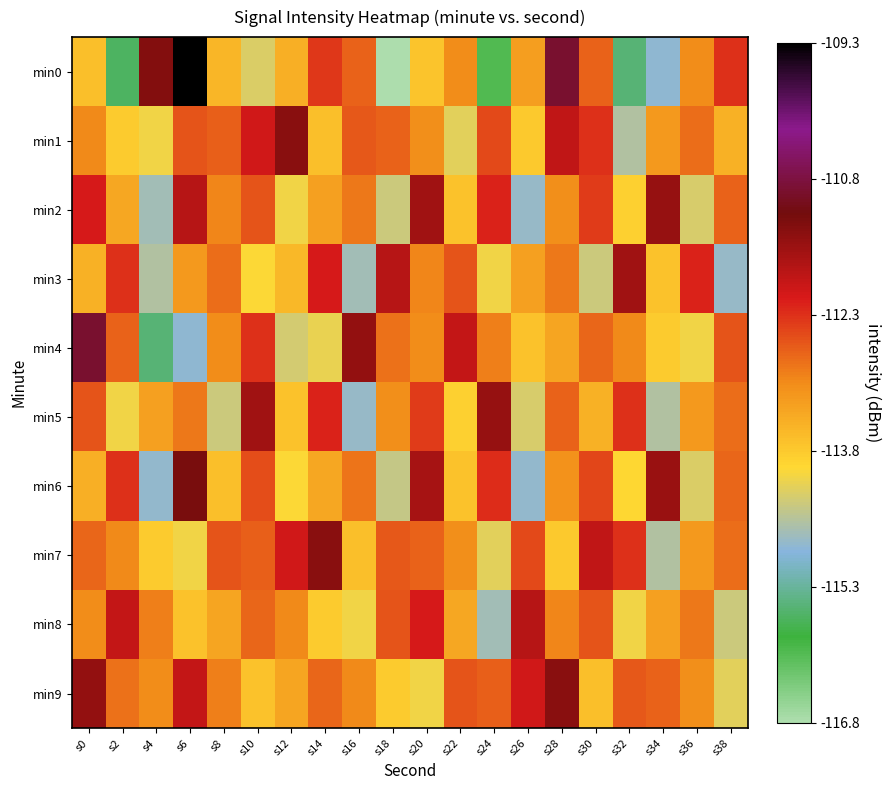

Reading left to right, what are all the values shown in this chart?

min0: s0=-113.7	s2=-115.6	s4=-111.3	s6=-109.3	s8=-113.6	s10=-114.3	s12=-113.5	s14=-112.4	s16=-112.7	s18=-116.8	s20=-113.7	s22=-113.1	s24=-116.0	s26=-113.3	s28=-110.9	s30=-112.7	s32=-115.5	s34=-114.9	s36=-113.1	s38=-112.3
min1: s0=-113.0	s2=-113.8	s4=-114.1	s6=-112.6	s8=-112.7	s10=-112.0	s12=-111.4	s14=-113.7	s16=-112.6	s18=-112.7	s20=-113.1	s22=-114.2	s24=-112.5	s26=-113.8	s28=-111.9	s30=-112.3	s32=-114.6	s34=-113.2	s36=-112.8	s38=-113.5
min2: s0=-112.1	s2=-113.4	s4=-114.7	s6=-111.8	s8=-113.0	s10=-112.6	s12=-114.1	s14=-113.3	s16=-112.9	s18=-114.4	s20=-111.6	s22=-113.7	s24=-112.2	s26=-114.8	s28=-113.1	s30=-112.4	s32=-113.9	s34=-111.5	s36=-114.3	s38=-112.7
min3: s0=-113.5	s2=-112.3	s4=-114.6	s6=-113.2	s8=-112.8	s10=-114.0	s12=-113.6	s14=-112.1	s16=-114.7	s18=-111.8	s20=-113.0	s22=-112.6	s24=-114.1	s26=-113.3	s28=-112.9	s30=-114.4	s32=-111.6	s34=-113.7	s36=-112.2	s38=-114.8
min4: s0=-110.9	s2=-112.7	s4=-115.5	s6=-114.9	s8=-113.1	s10=-112.3	s12=-114.3	s14=-114.2	s16=-111.5	s18=-112.8	s20=-113.1	s22=-111.9	s24=-113.0	s26=-113.7	s28=-113.4	s30=-112.8	s32=-113.0	s34=-113.8	s36=-114.1	s38=-112.6
min5: s0=-112.6	s2=-114.1	s4=-113.3	s6=-112.9	s8=-114.4	s10=-111.6	s12=-113.7	s14=-112.2	s16=-114.8	s18=-113.1	s20=-112.4	s22=-113.9	s24=-111.5	s26=-114.3	s28=-112.7	s30=-113.5	s32=-112.3	s34=-114.6	s36=-113.2	s38=-112.8
min6: s0=-113.5	s2=-112.3	s4=-114.8	s6=-111.2	s8=-113.7	s10=-112.5	s12=-114.0	s14=-113.4	s16=-112.9	s18=-114.4	s20=-111.7	s22=-113.7	s24=-112.3	s26=-114.8	s28=-113.1	s30=-112.5	s32=-114.0	s34=-111.5	s36=-114.3	s38=-112.7
min7: s0=-112.8	s2=-113.0	s4=-113.8	s6=-114.1	s8=-112.6	s10=-112.7	s12=-112.0	s14=-111.4	s16=-113.7	s18=-112.6	s20=-112.7	s22=-113.1	s24=-114.2	s26=-112.5	s28=-113.8	s30=-111.9	s32=-112.3	s34=-114.6	s36=-113.2	s38=-112.8
min8: s0=-113.1	s2=-111.9	s4=-113.0	s6=-113.7	s8=-113.4	s10=-112.8	s12=-113.0	s14=-113.8	s16=-114.1	s18=-112.6	s20=-112.1	s22=-113.4	s24=-114.7	s26=-111.8	s28=-113.0	s30=-112.6	s32=-114.1	s34=-113.3	s36=-112.9	s38=-114.4
min9: s0=-111.5	s2=-112.8	s4=-113.1	s6=-111.9	s8=-113.0	s10=-113.7	s12=-113.4	s14=-112.8	s16=-113.0	s18=-113.8	s20=-114.1	s22=-112.6	s24=-112.7	s26=-112.0	s28=-111.4	s30=-113.7	s32=-112.6	s34=-112.7	s36=-113.1	s38=-114.2